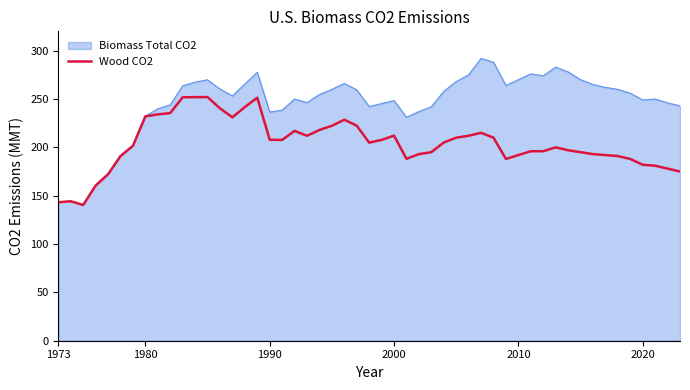

Which series has the largest total across all categories?

Biomass Total CO2